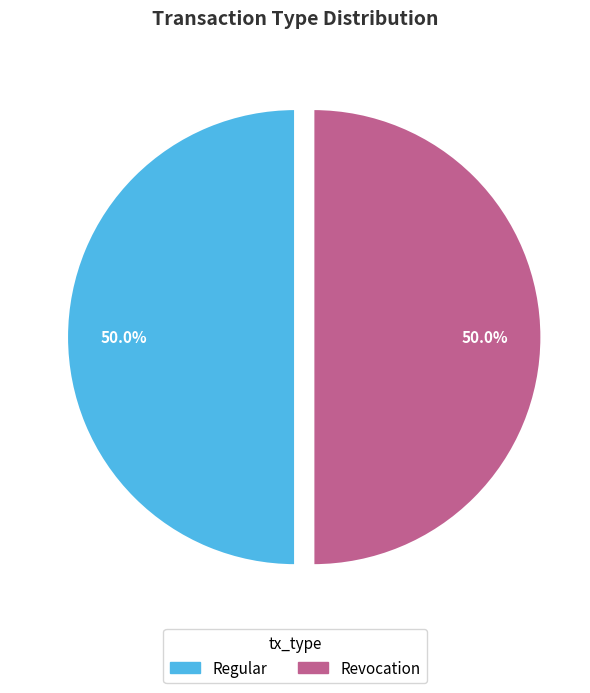

Approximately how many times larger is the value at Regular compared to Revocation?

1.0